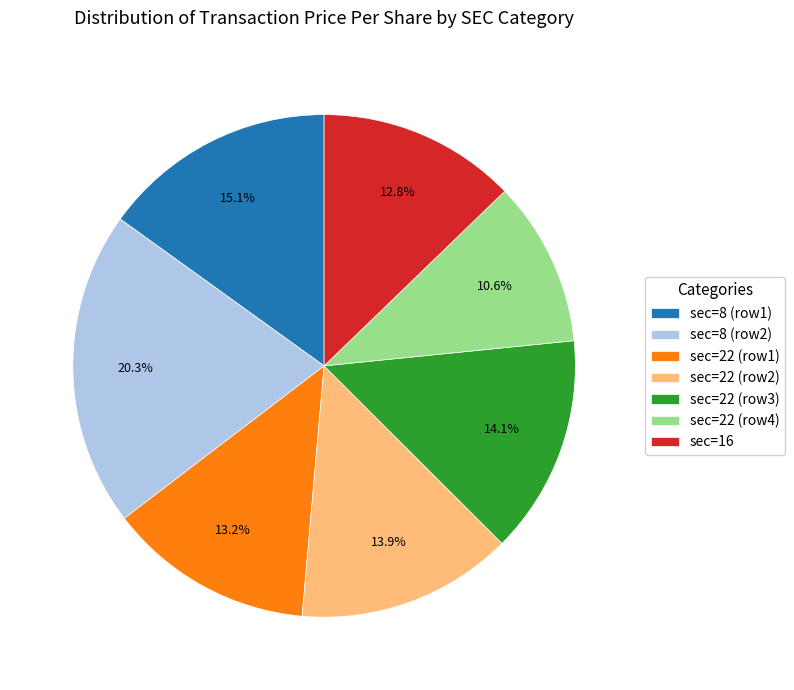

Is sec=22 (row1) the majority of the pie?

No